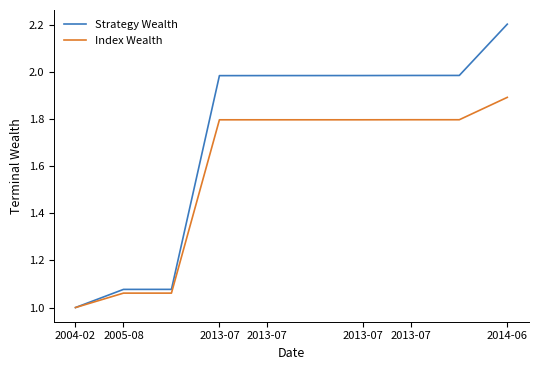

Rank the series by their maximum value, from highest to lowest.

Strategy Wealth, Index Wealth